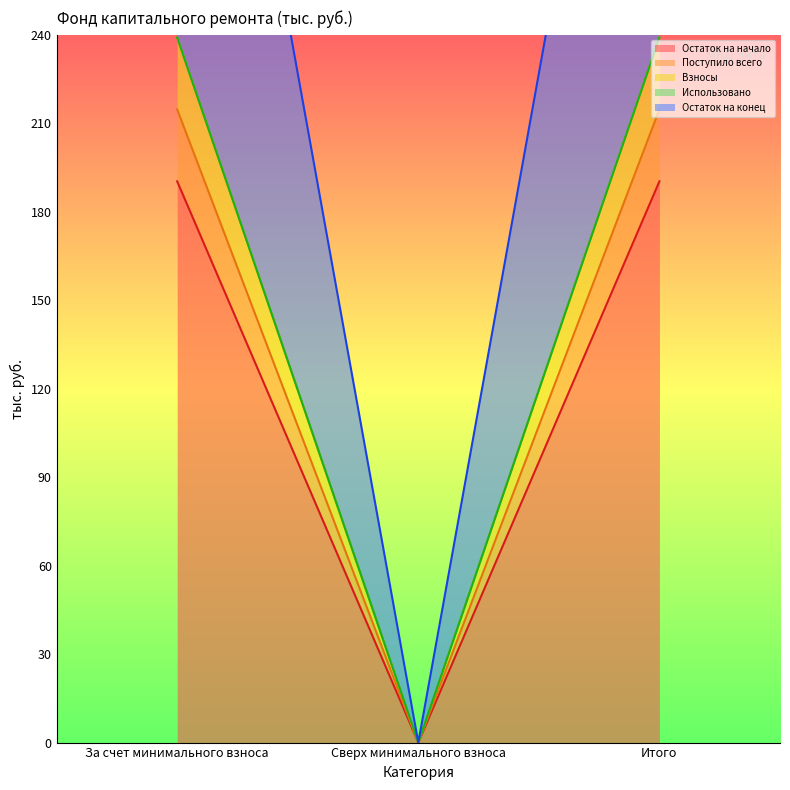

How many positive values does the Поступило всего series have?

2